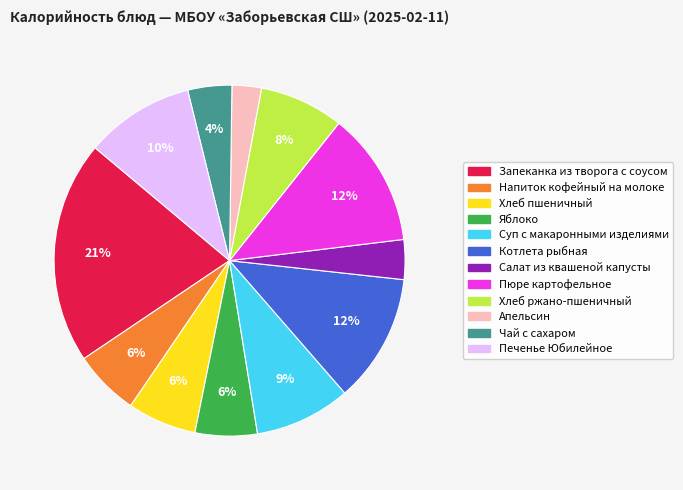

Which slice is the largest?

Запеканка из творога с соусом